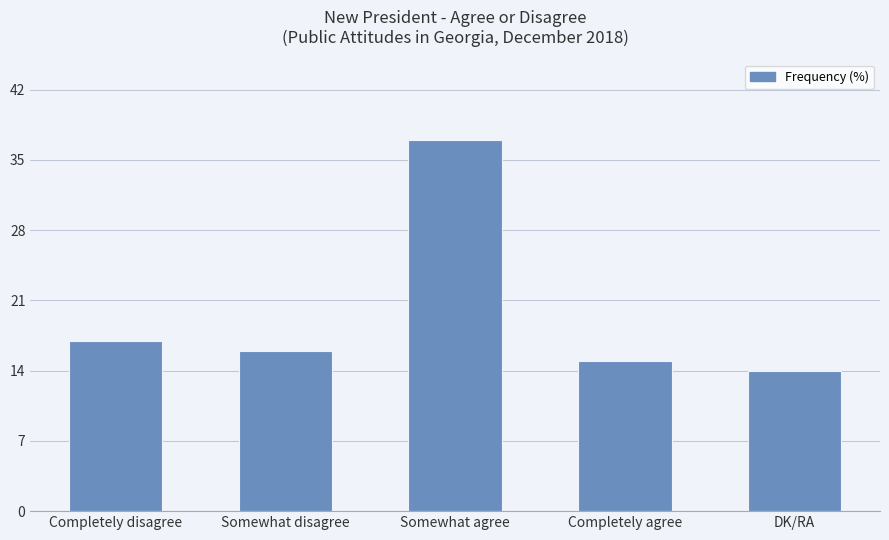

True or false: the data shows 16 at Somewhat disagree.

True